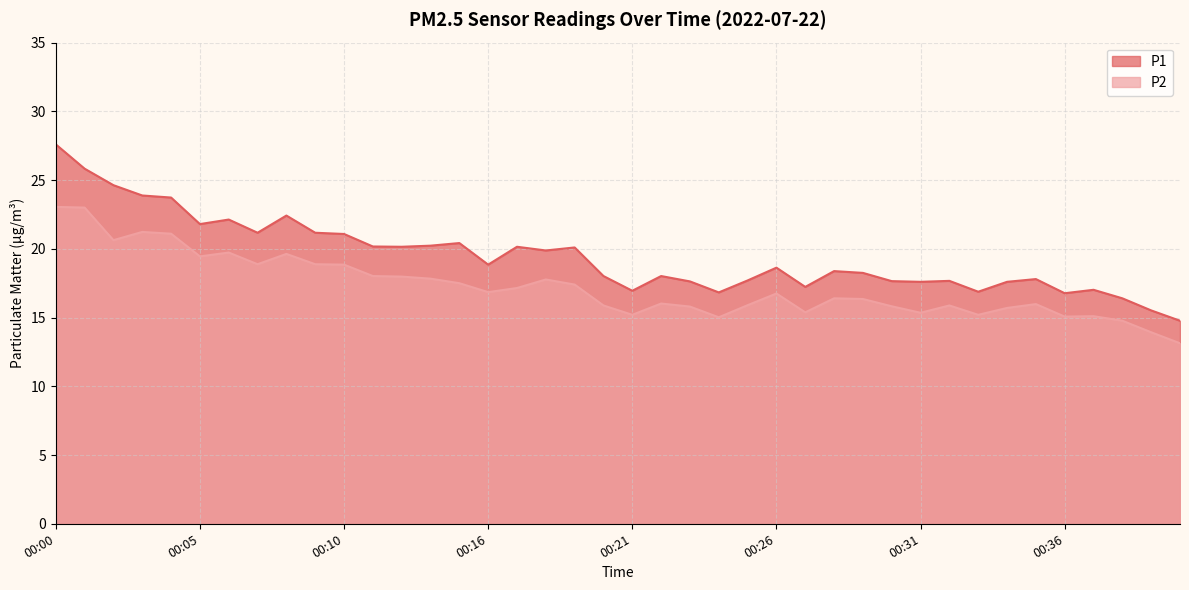

Which label corresponds to the largest value in the chart?

00:00